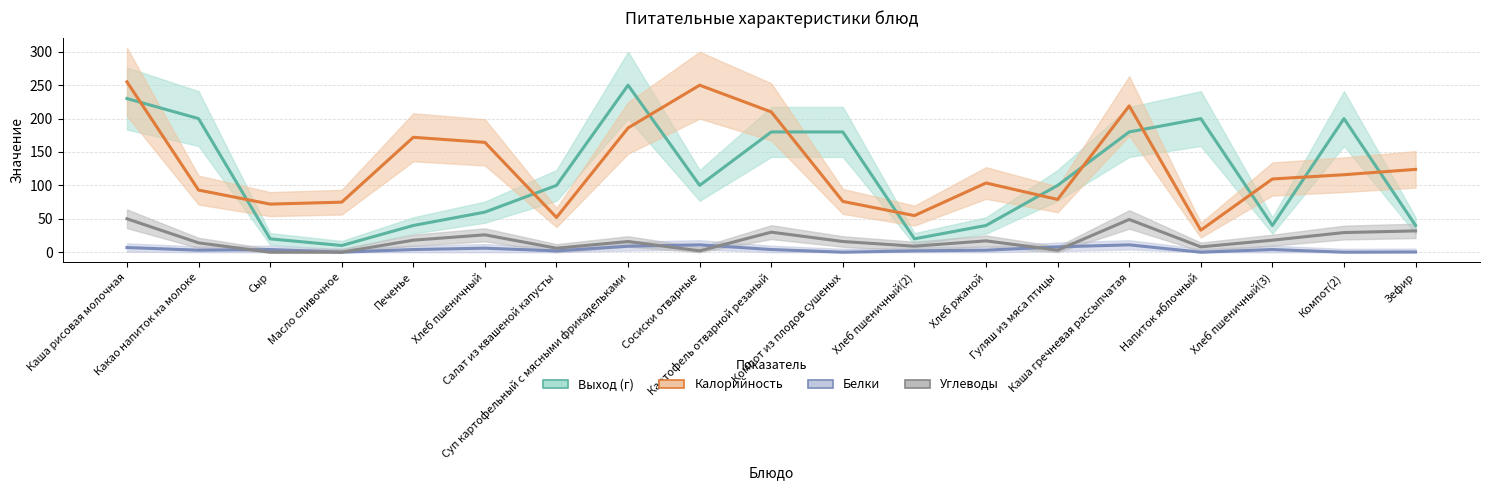

What is the label of the 3rd point from the right?

Хлеб пшеничный(3)